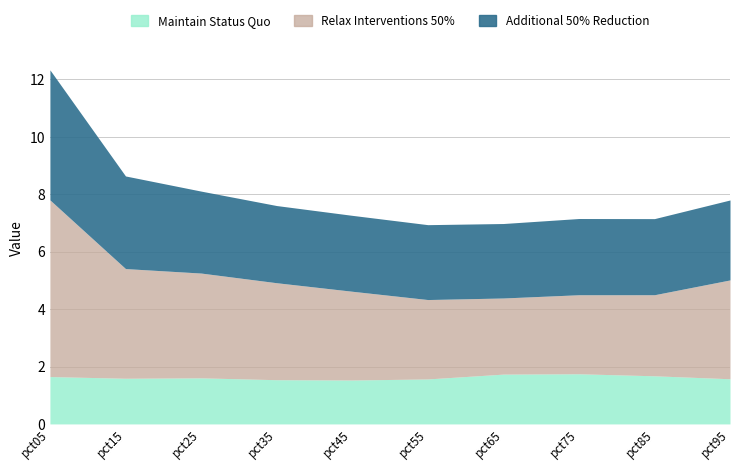

Which category has the highest value across all series?

pct05